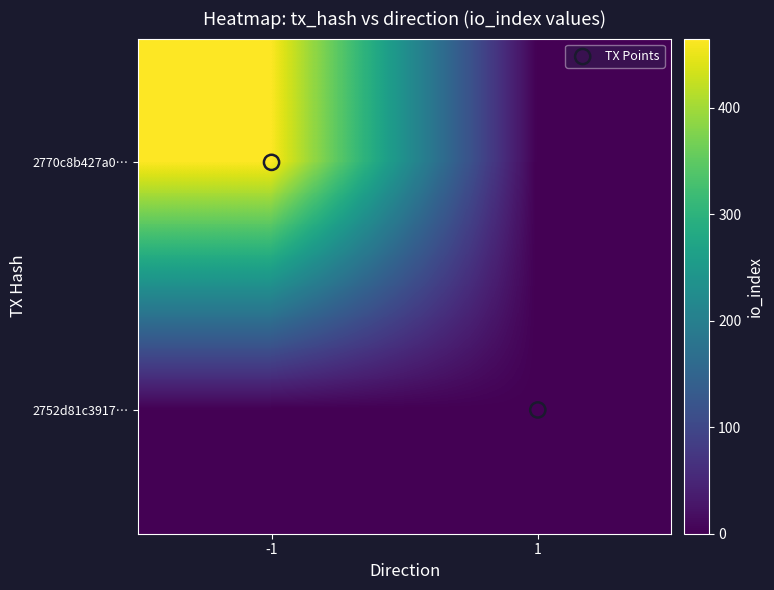

At how many categories does at least one series exceed 436?

1